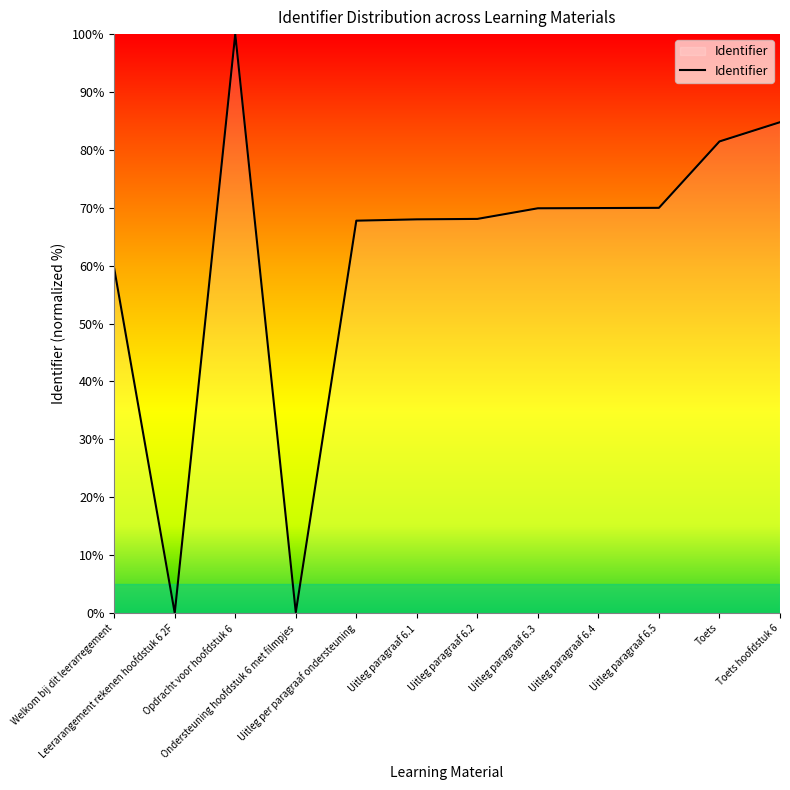

What is the maximum value shown in the chart?

100.0